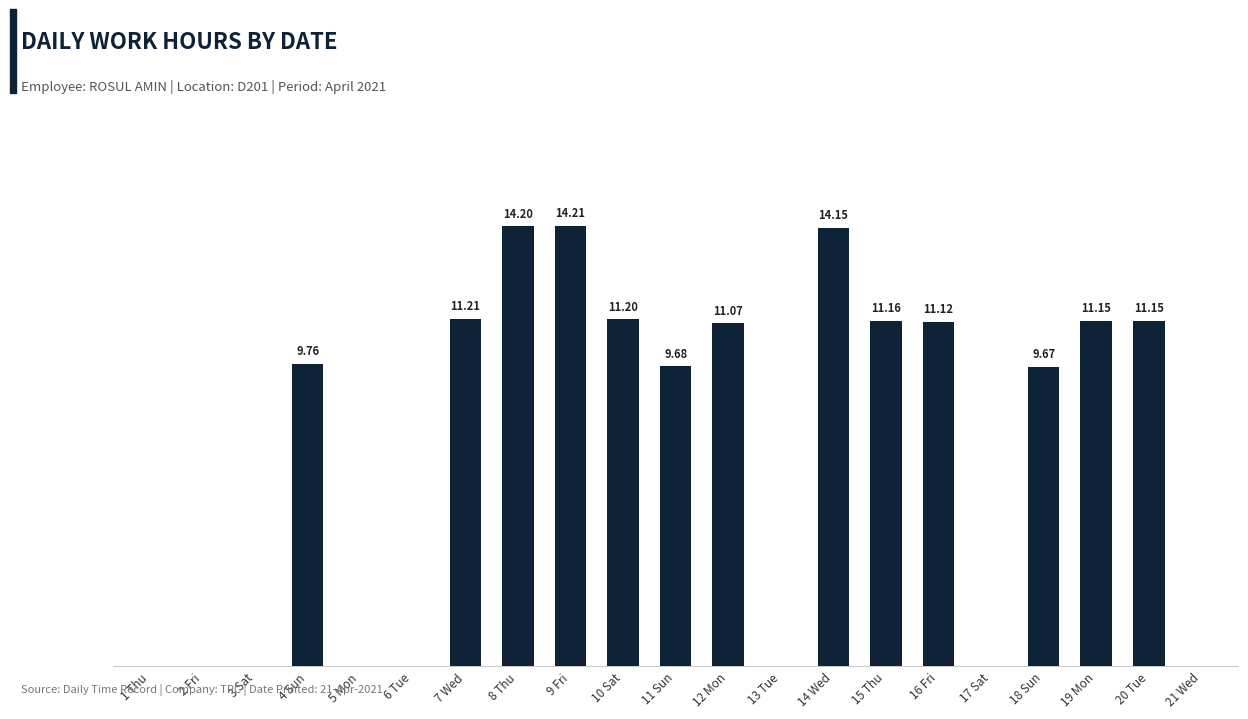

What is the difference between the maximum and minimum values?

14.2